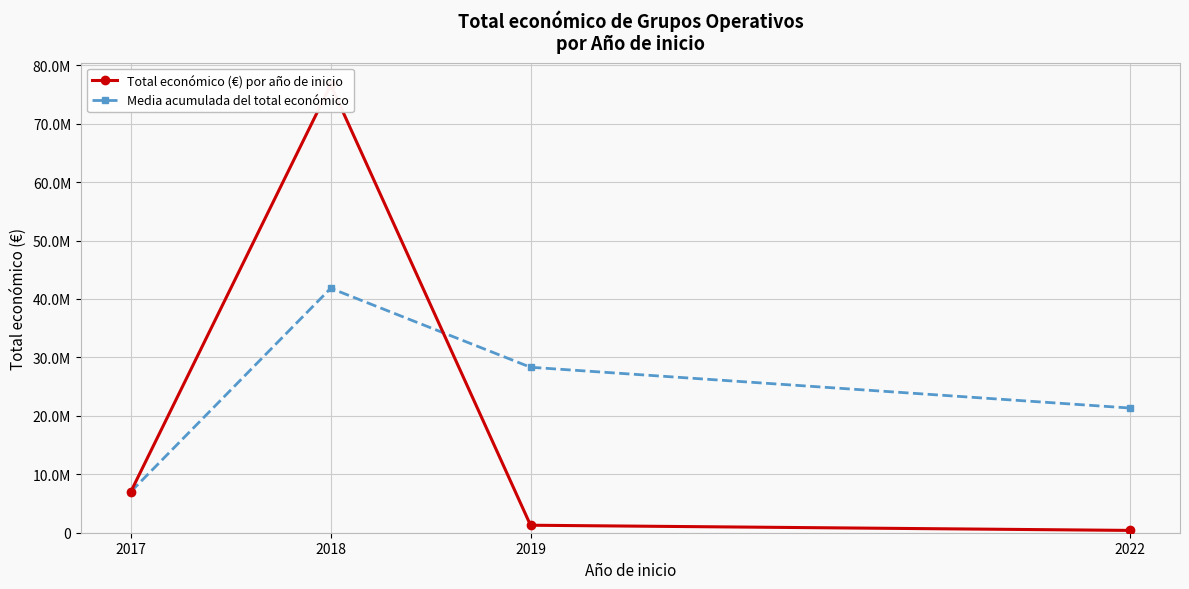

In Total económico (€) por año de inicio, how many points are higher than both neighbors (excluding endpoints)?

1